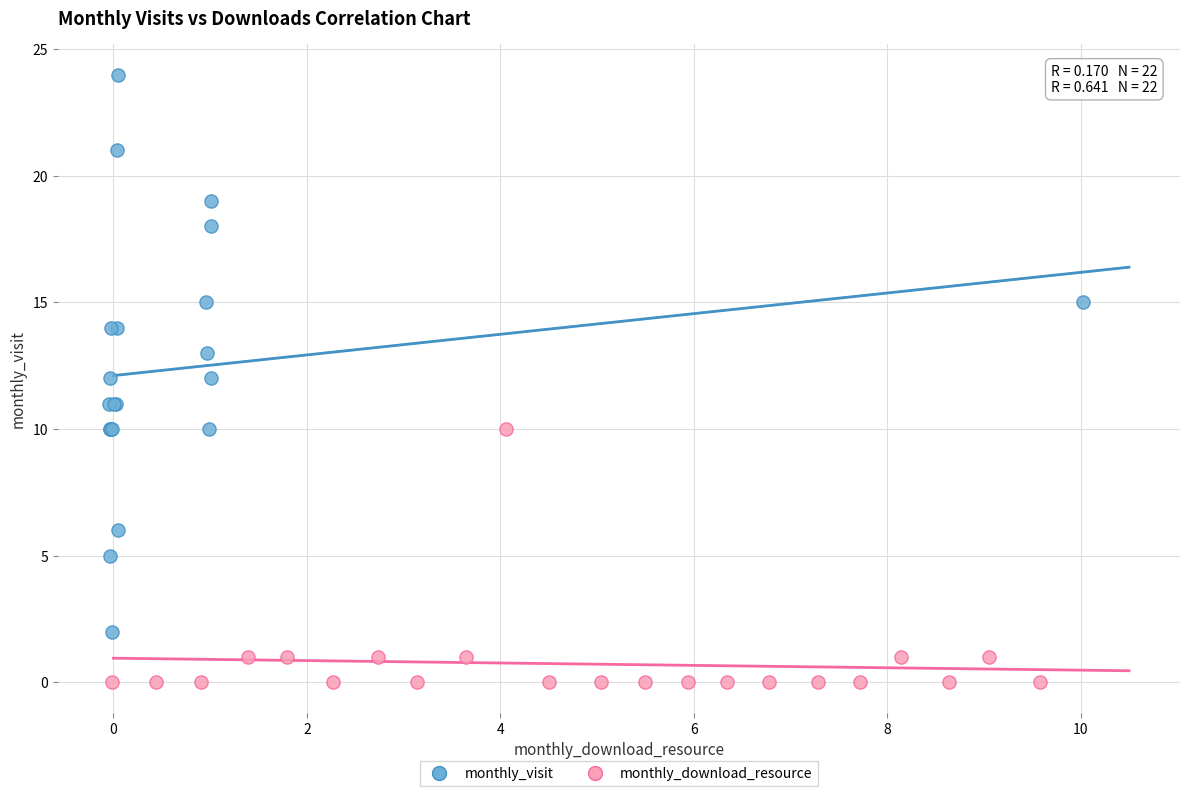

Which series has the widest spread of Y values?

monthly_visit